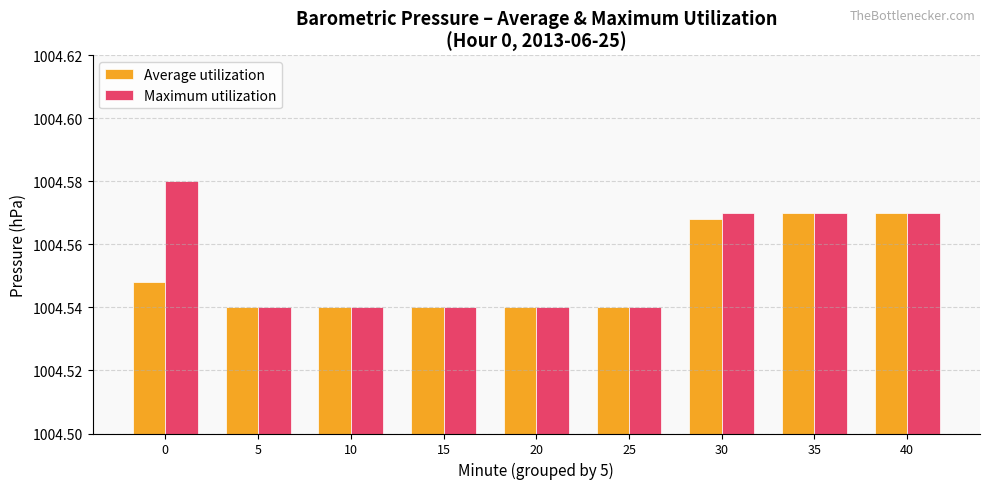

The value of Maximum utilization at 10 is 210.2. True or false?

False